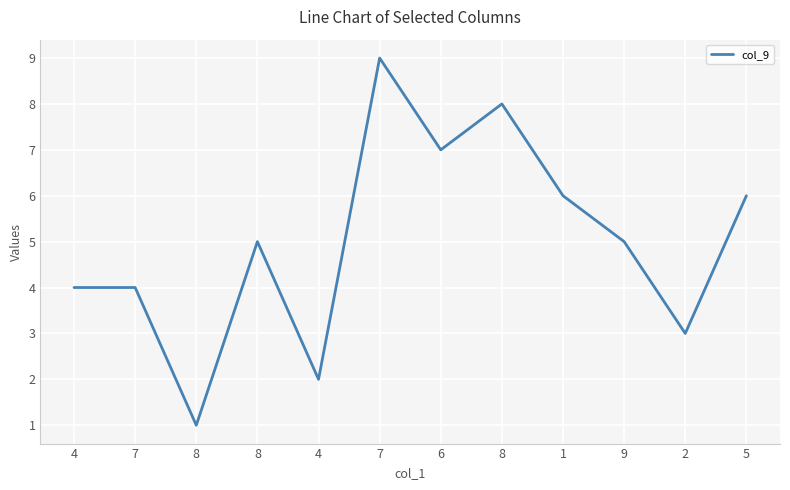

The value at 2 is 3. True or false?

True